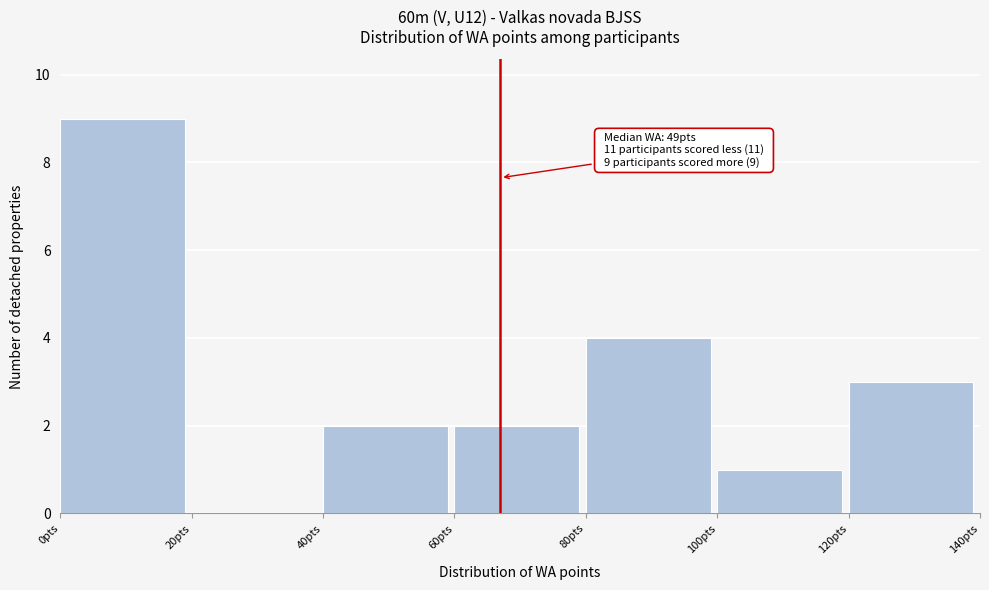

Which range on the x-axis has the tallest bar?

0 to 20